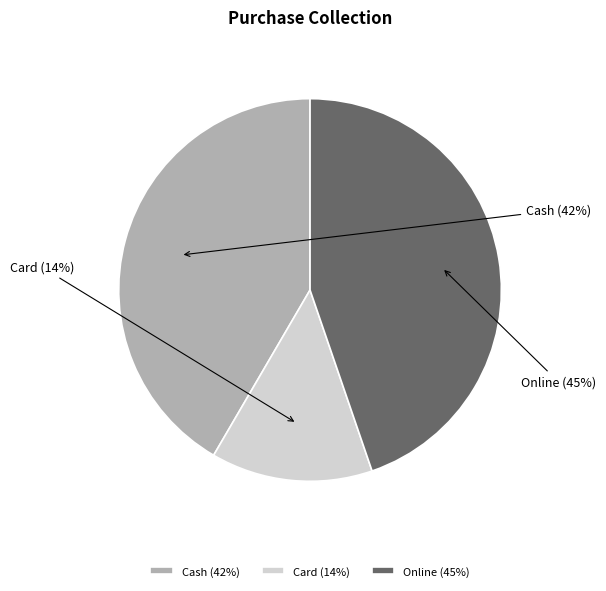

Does Cash represent more than half of the total?

No